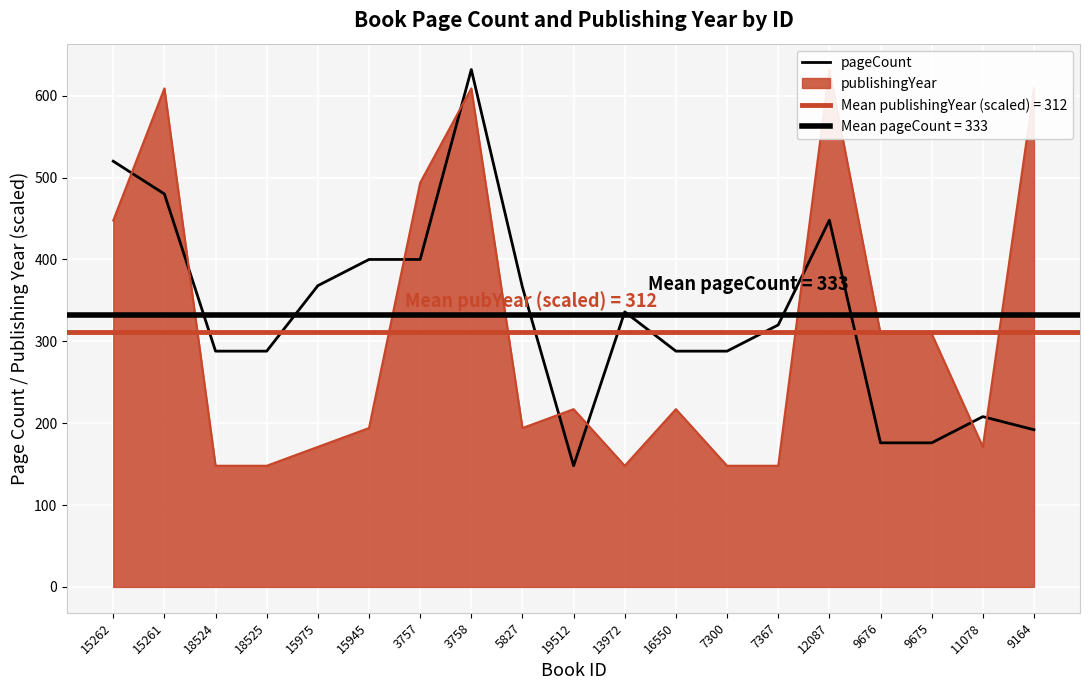

Rank the categories by value from highest to lowest.

3758, 15262, 15261, 12087, 15945, 3757, 15975, 5827, 13972, 7367, 18524, 18525, 16550, 7300, 11078, 9164, 9676, 9675, 19512